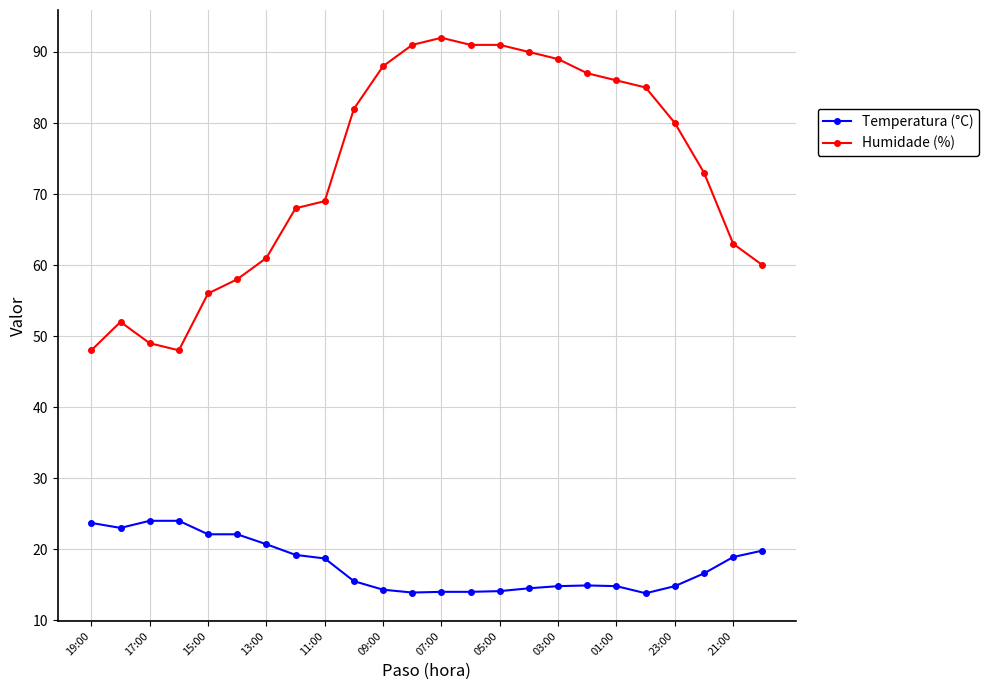

Which series has the largest total across all categories?

Humidade (%)